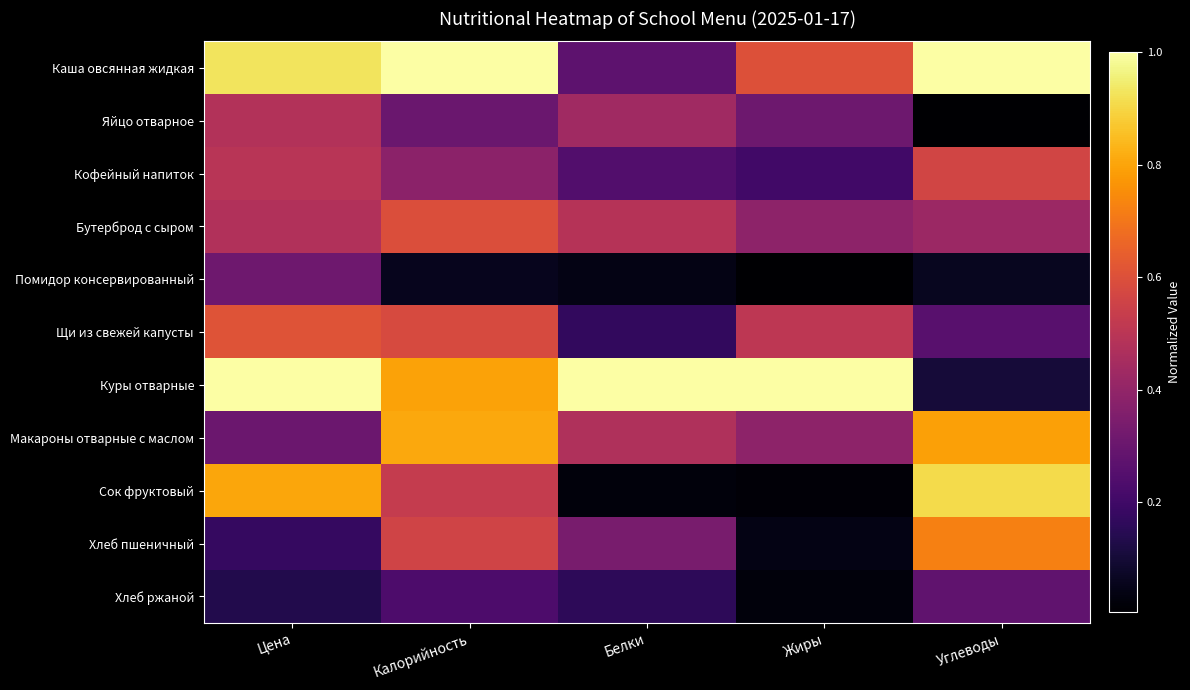

List the series in order of their peak value, highest first.

Каша овсянная жидкая, Куры отварные, Сок фруктовый, Макароны отварные с маслом, Хлеб пшеничный, Щи из свежей капусты, Бутерброд с сыром, Кофейный напиток, Яйцо отварное, Помидор консервированный, Хлеб ржаной